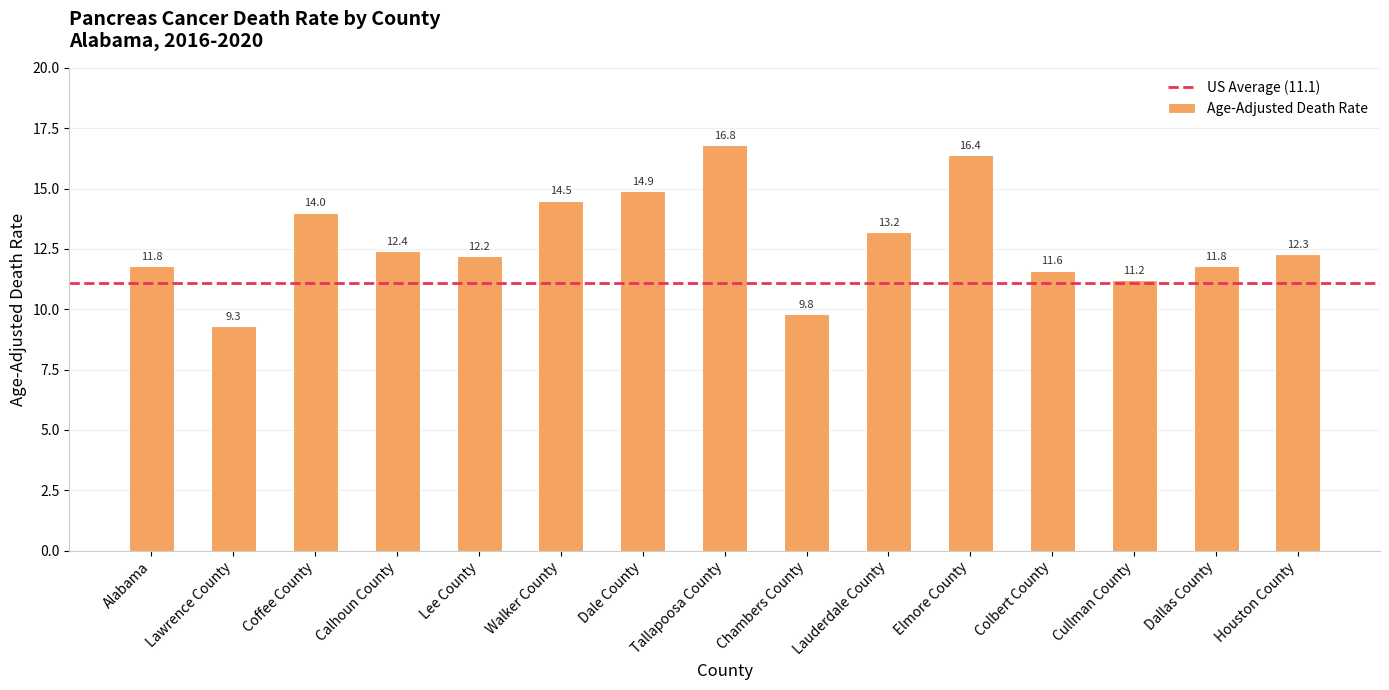

Which category has the lowest value across all series?

Lawrence County